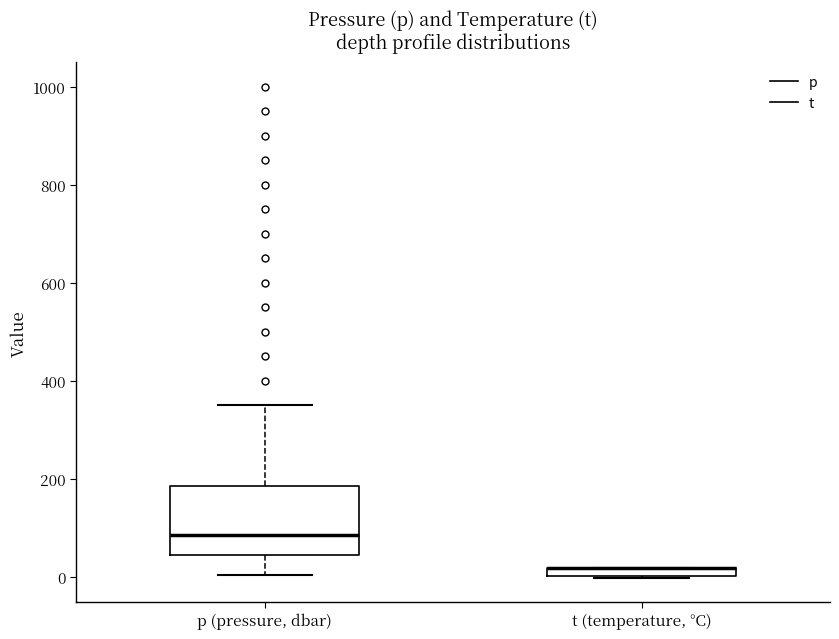

Comparing the boxes themselves (not the whiskers), which one is the tallest?

p (pressure, dbar)